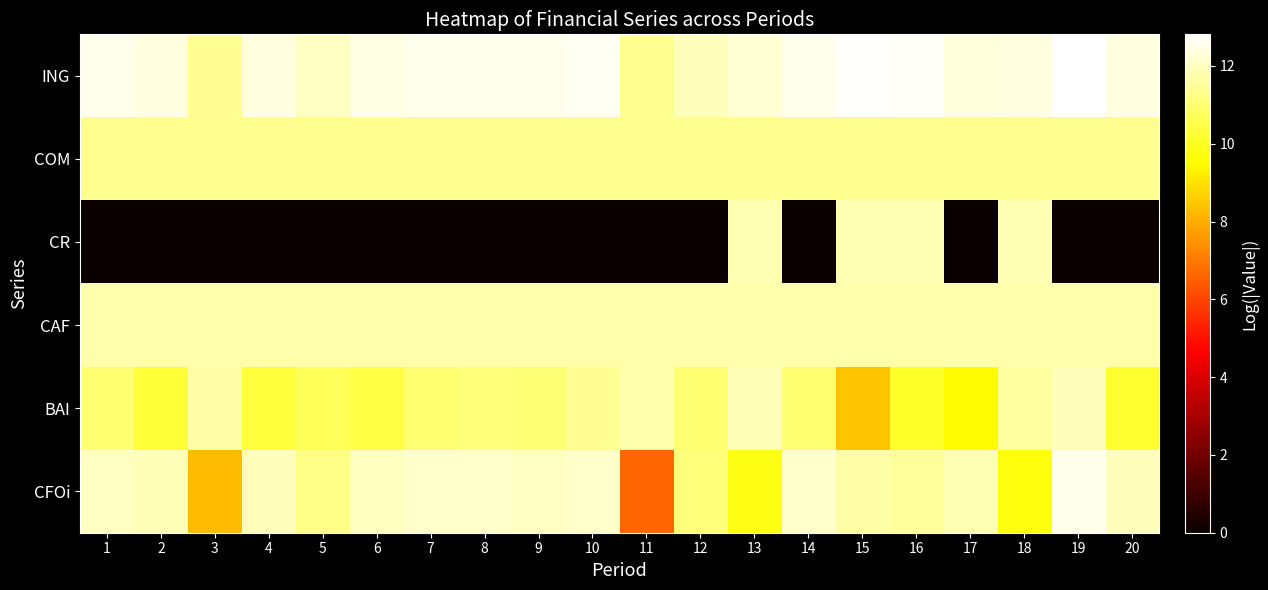

Which series has the largest total across all categories?

ING